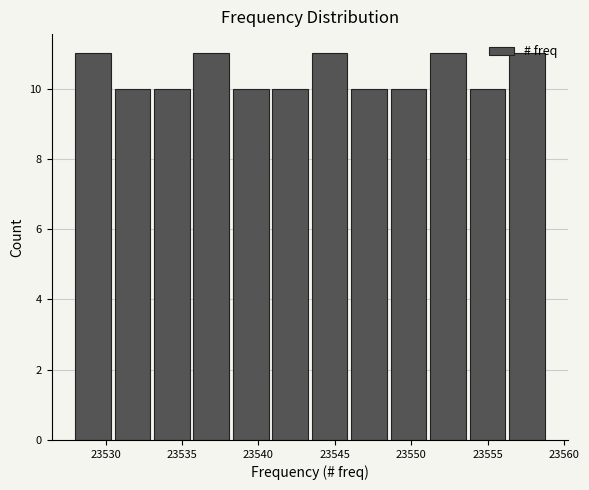

Reading left to right, transcribe this chart: for each bar, give the range it covers on the x-axis and its height. Neither the bar edges nor the heights are printed on the chart, so give them approximately, as read against the axes.

23528.0 to 23530.5: 11
23530.5 to 23533.0: 10
23533.0 to 23536.0: 10
23536.0 to 23538.5: 11
23538.5 to 23541.0: 10
23541.0 to 23543.5: 10
23543.5 to 23546.0: 11
23546.0 to 23548.5: 10
23548.5 to 23551.5: 10
23551.5 to 23554.0: 11
23554.0 to 23556.5: 10
23556.5 to 23559.0: 11